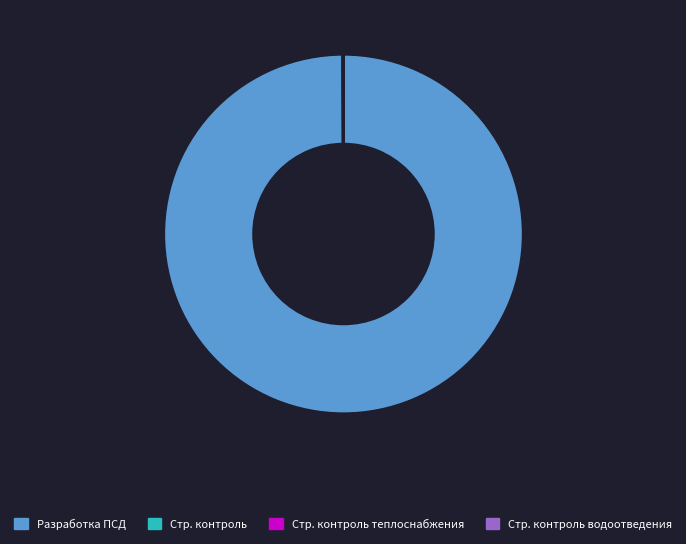

Which slice is the largest?

Разработка ПСД